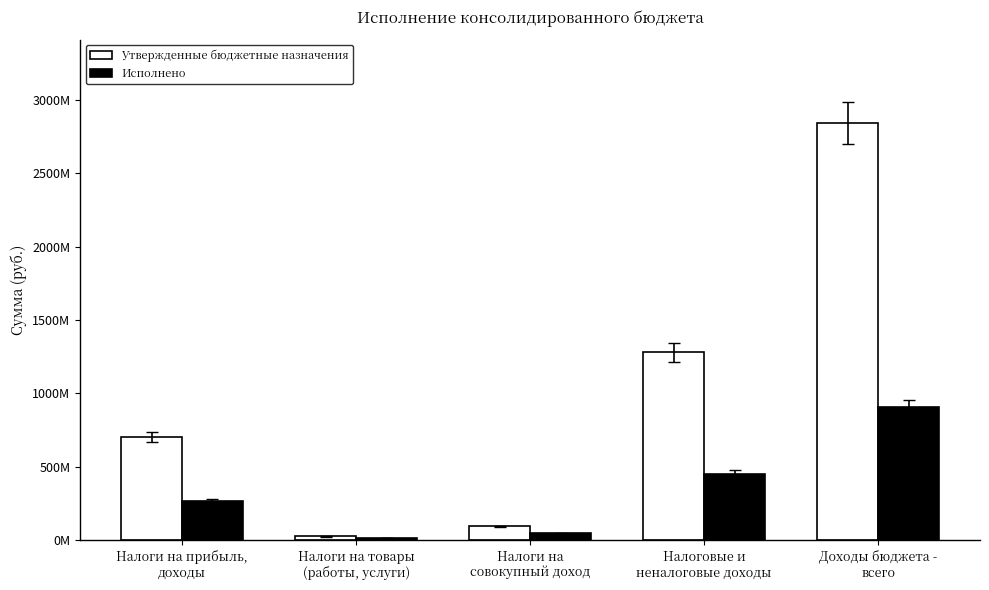

Reading left to right, list all the values displayed in this chart.

Утвержденные бюджетные назначения: Налоги на прибыль,
доходы=700557197.2	Налоги на товары
(работы, услуги)=24677480.0	Налоги на
совокупный доход=93308500.0	Налоговые и
неналоговые доходы=1281091325.5	Доходы бюджета -
всего=2844441678.9
Исполнено: Налоги на прибыль,
доходы=268570600.7	Налоги на товары
(работы, услуги)=11026281.8	Налоги на
совокупный доход=44936720.7	Налоговые и
неналоговые доходы=452578277.7	Доходы бюджета -
всего=909723665.4